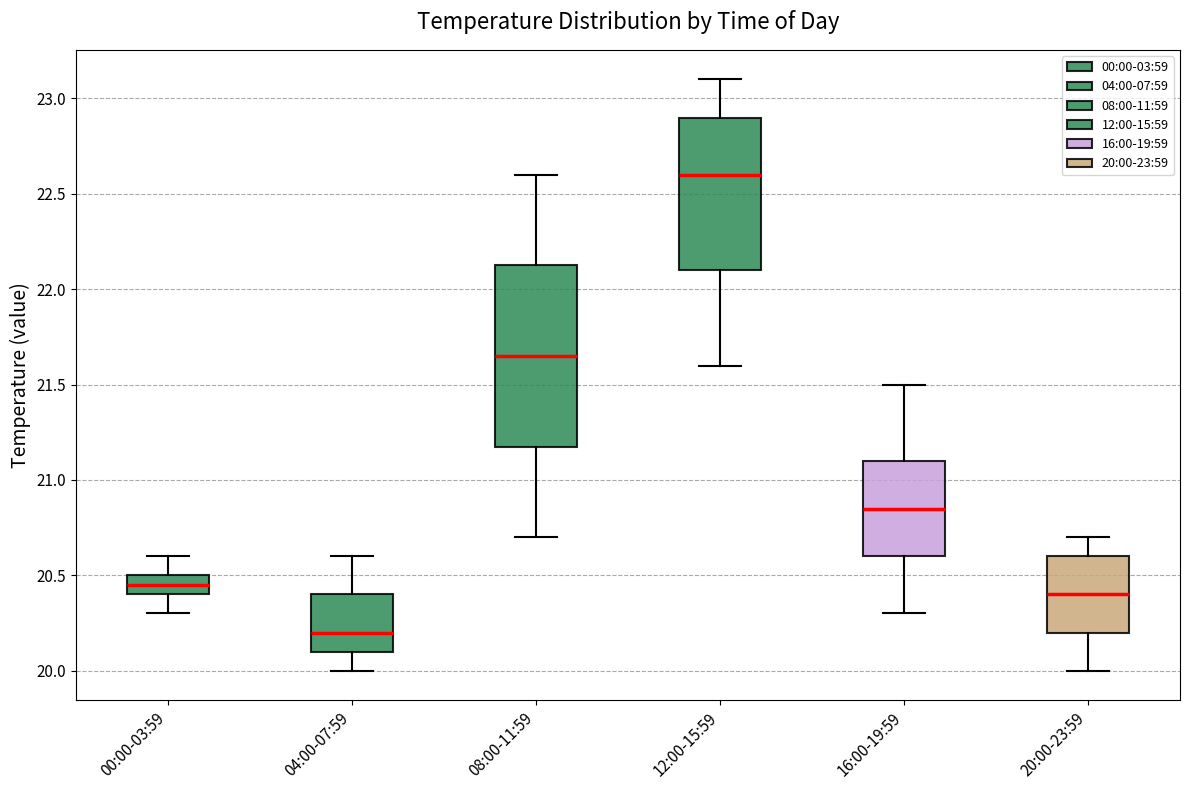

Where does the median line of the box for 20:00-23:59 sit on the y-axis? The values are not printed on the chart, so give them approximately, as read against the axis.

20.40